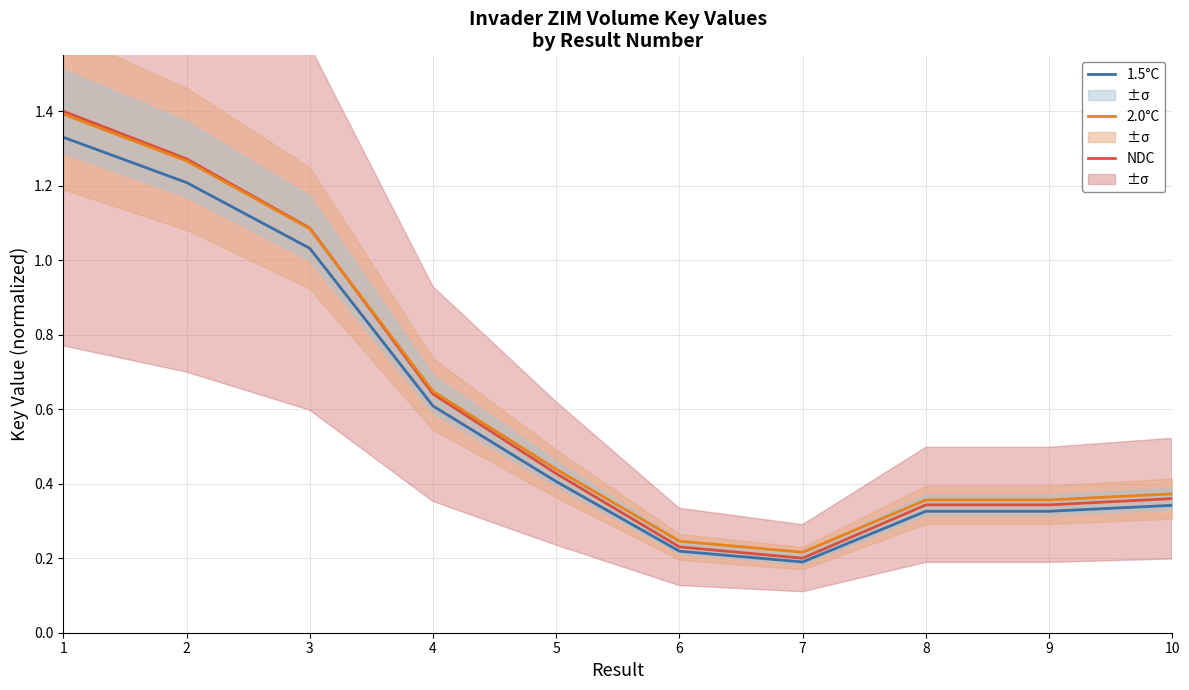

The value of 2.0°C at 5 is 0.4. True or false?

True